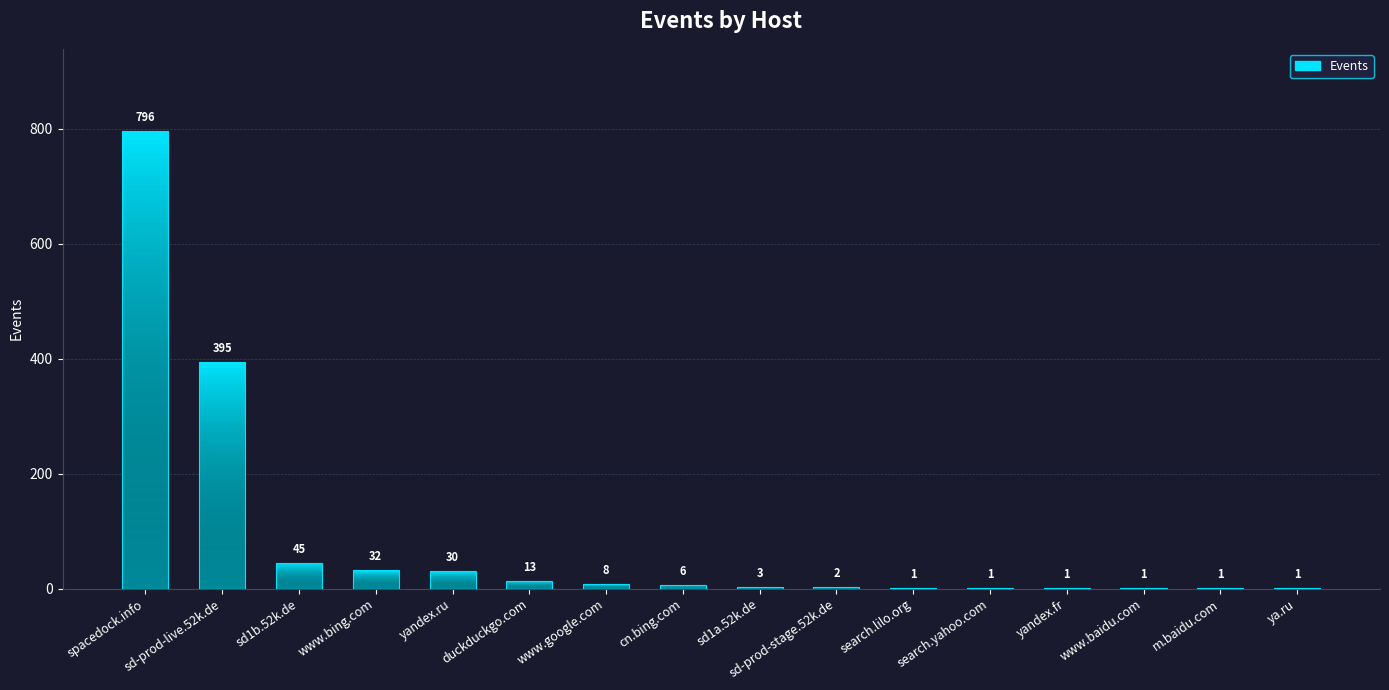

Which has a higher value, search.lilo.org or spacedock.info?

spacedock.info